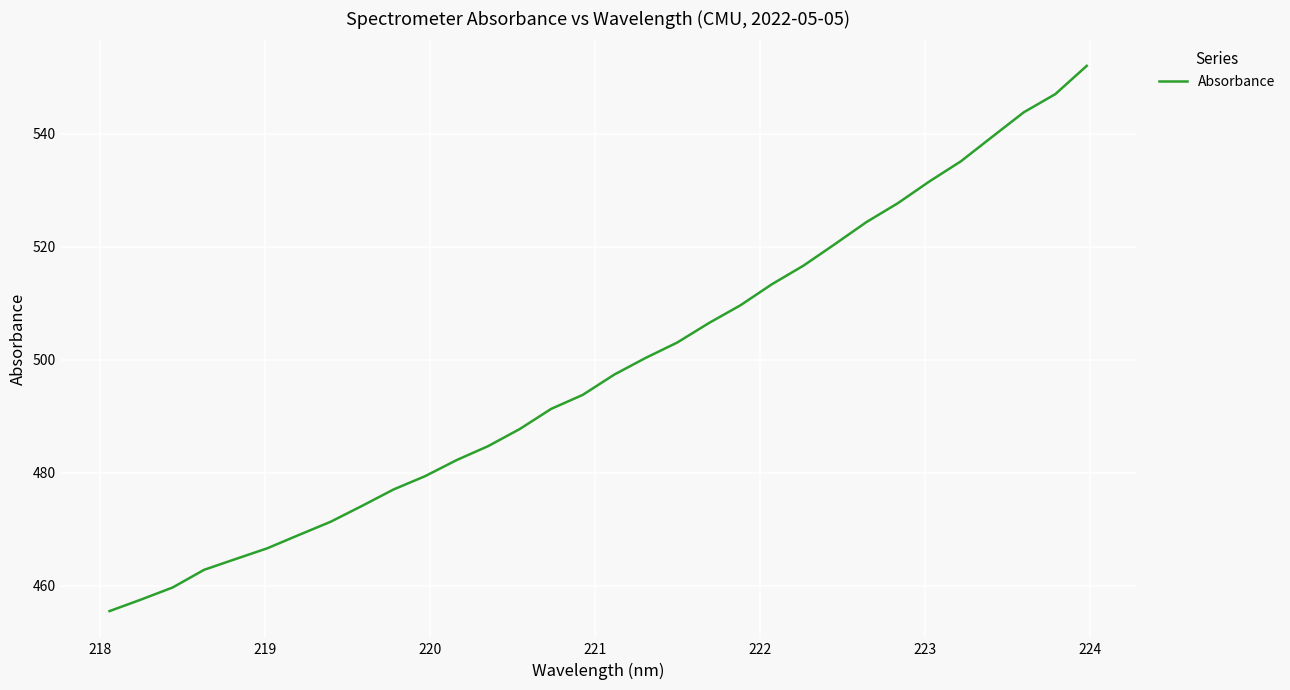

What is the difference between the maximum and minimum values?

96.5